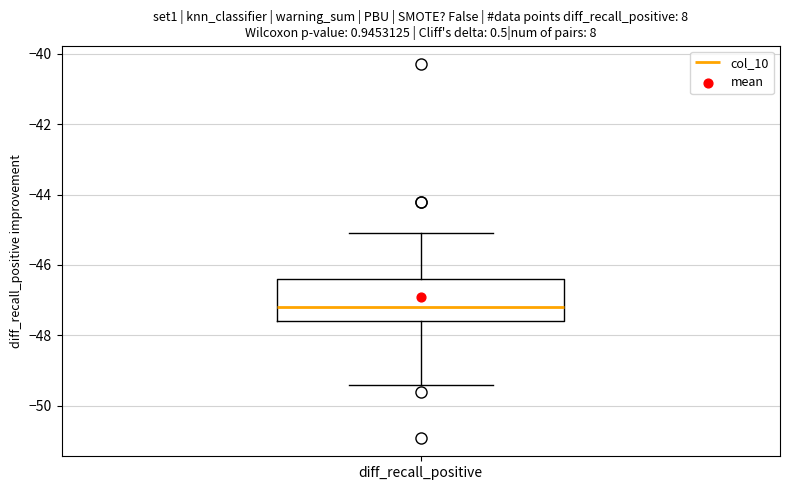

Transcribe this box plot: give where the median line is, the range the box spans, and where the two whiskers end, as read against the y-axis. The values are not printed on the chart, so give them approximately, as read against the axis.

median -47.2, box -47.6 to -46.4, whiskers -49.4 to -45.0